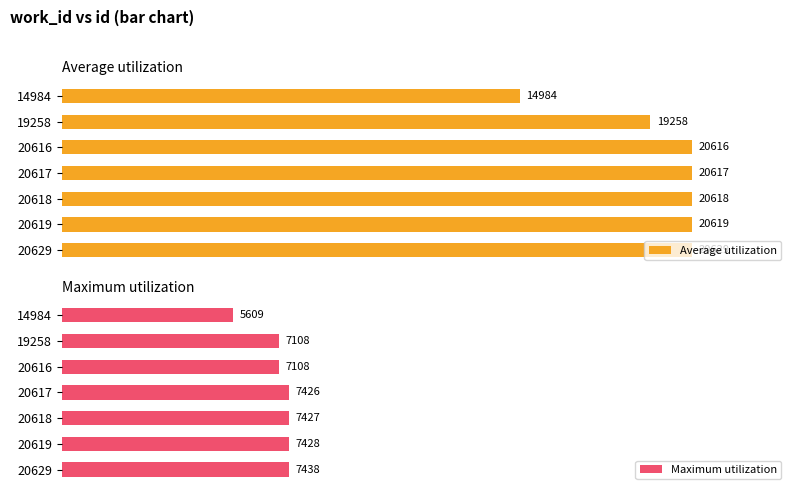

Rank the series by their maximum value, from highest to lowest.

Average utilization, Maximum utilization